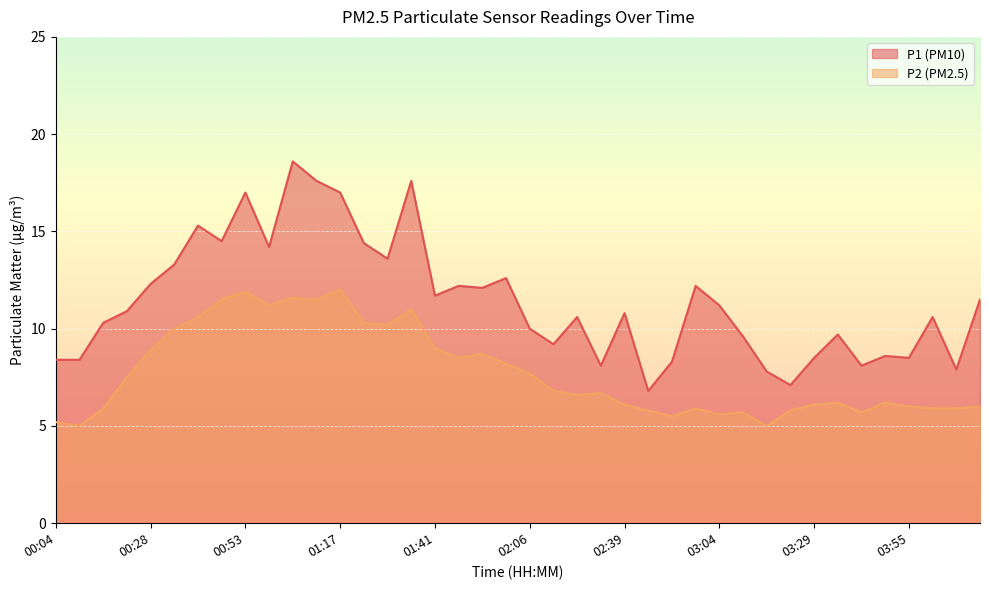

True or false: P2 and P1 cross at least once.

False